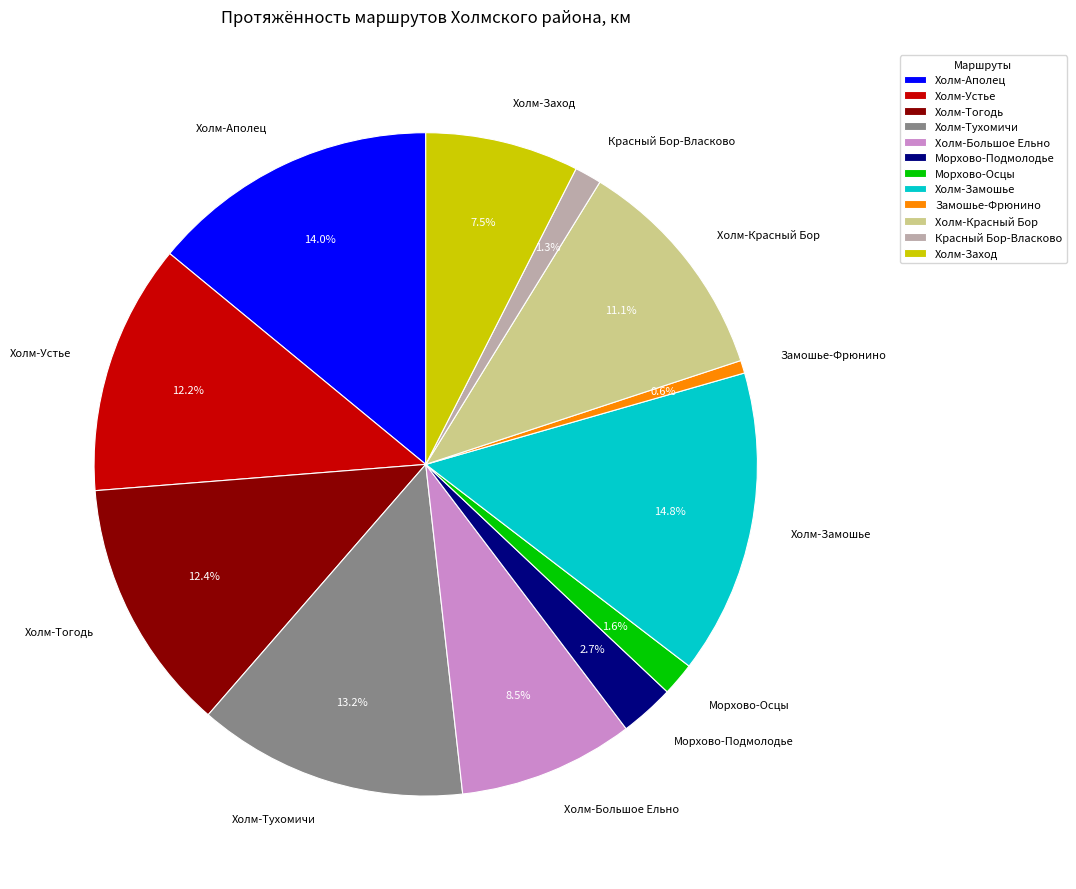

Do Холм-Красный Бор and Холм-Большое Ельно together represent more than half of the pie?

No